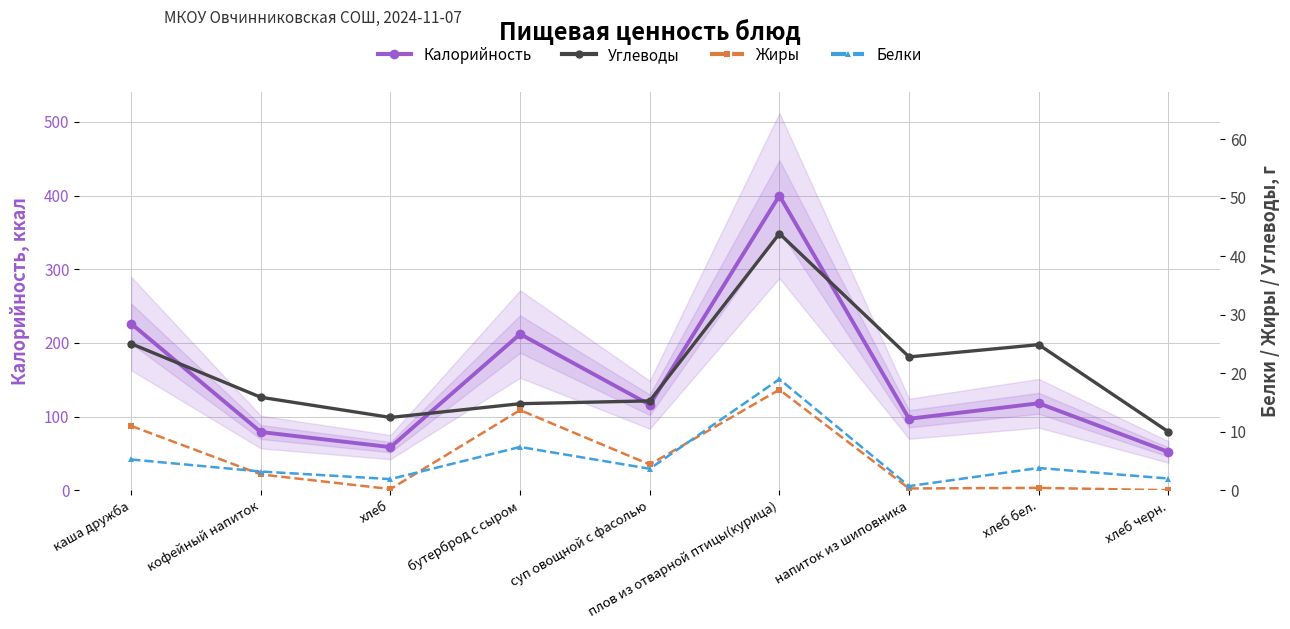

At which label is Углеводы closest to 26?

каша дружба